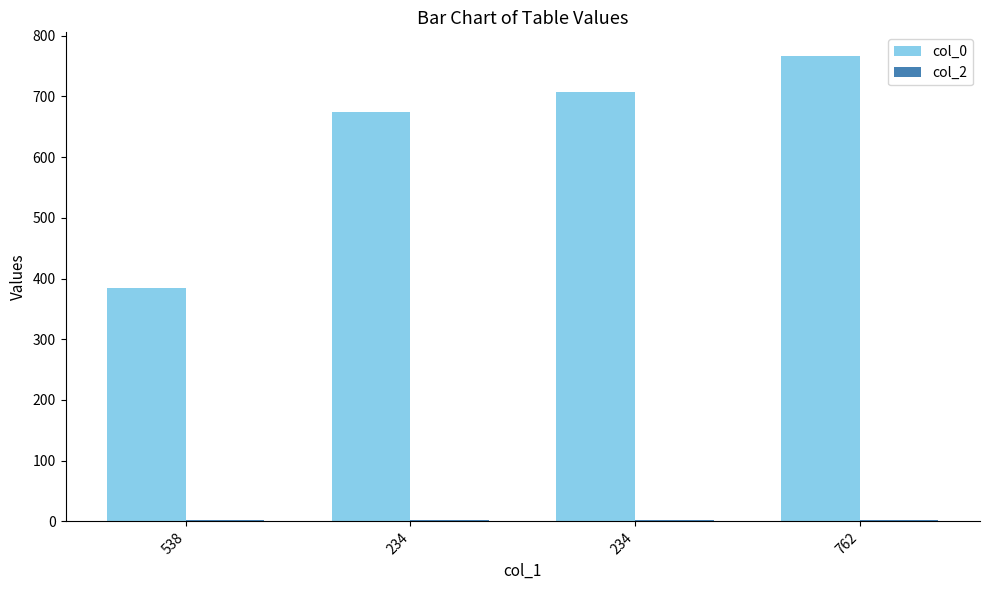

Read the col_0 value at 762, to the nearest 10.

770